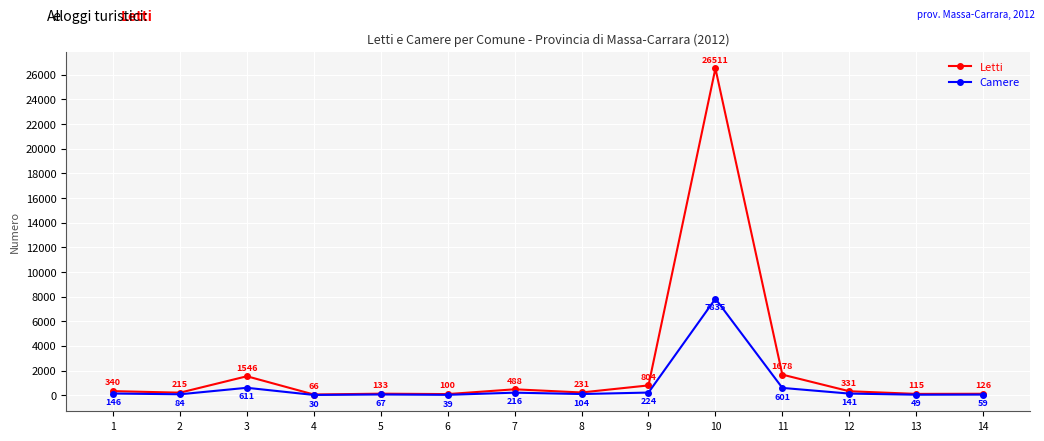

What is the difference between the Letti values at 4 and 7?

422